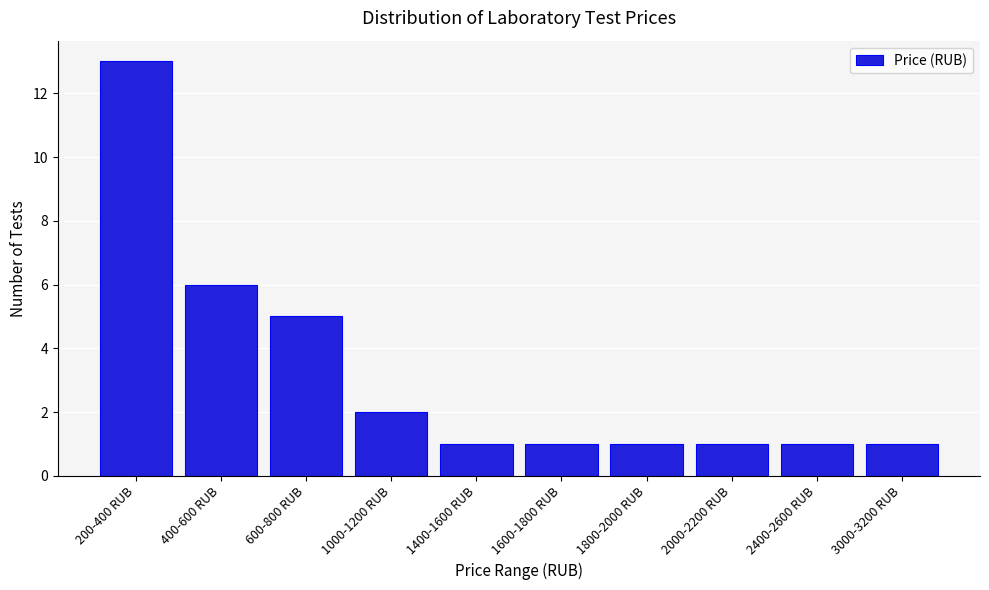

Reading right to left, list all the values displayed in this chart.

3000-3200 RUB=1	2400-2600 RUB=1	2000-2200 RUB=1	1800-2000 RUB=1	1600-1800 RUB=1	1400-1600 RUB=1	1000-1200 RUB=2	600-800 RUB=5	400-600 RUB=6	200-400 RUB=13